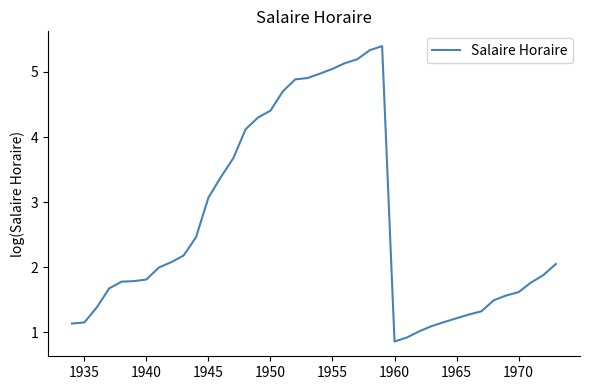

What is the maximum value shown in the chart?

5.4